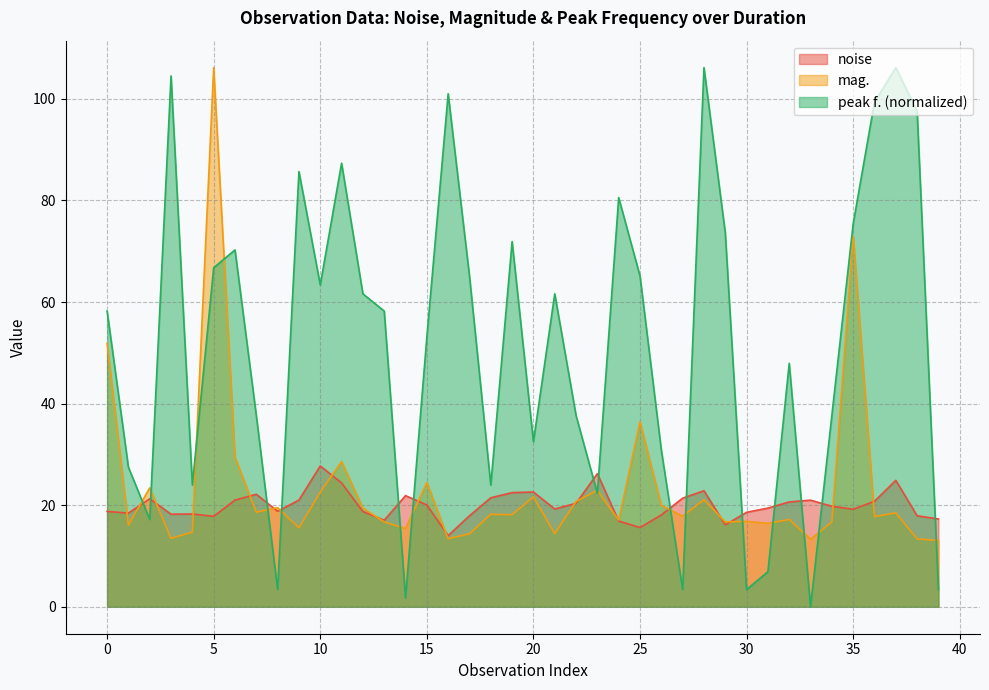

Which series has the largest total across all categories?

peak f. (normalized)